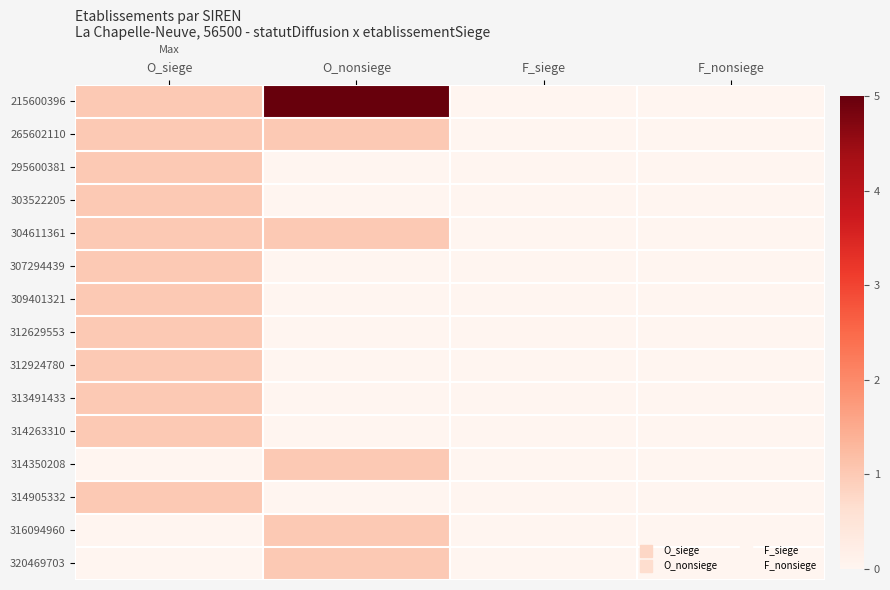

Which label corresponds to the largest value in the chart?

O_nonsiege